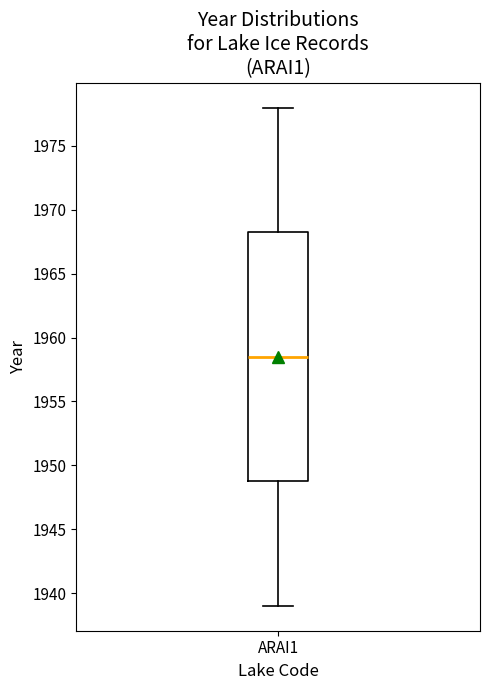

Transcribe this box plot: give where the median line is, the range the box spans, and where the two whiskers end, as read against the y-axis. The values are not printed on the chart, so give them approximately, as read against the axis.

median 1958.5, box 1949.0 to 1968.5, whiskers 1939.0 to 1978.0